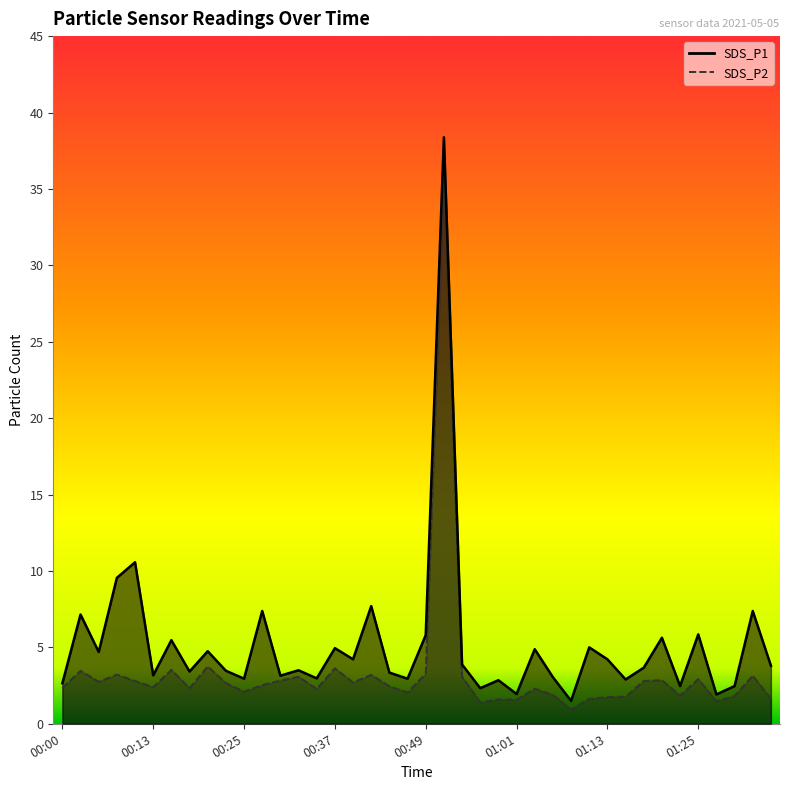

True or false: SDS_P2 has a value of 0.9 at 00:37.

False